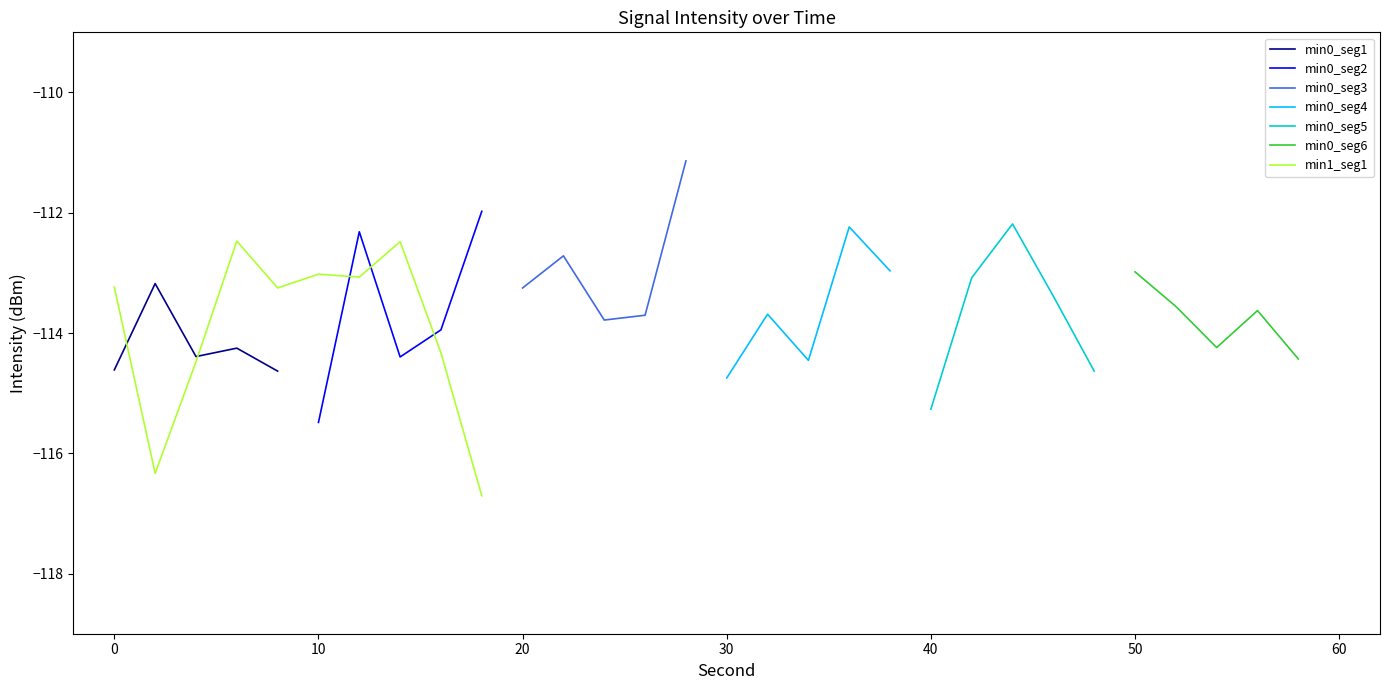

What is the lowest value of the min0_seg1 series?

-114.6